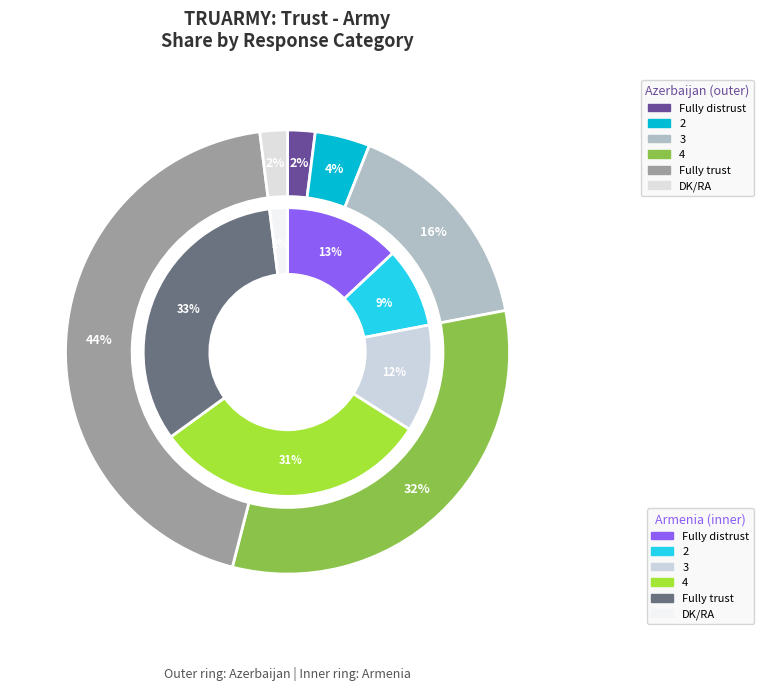

How many segments does this pie chart have?

3